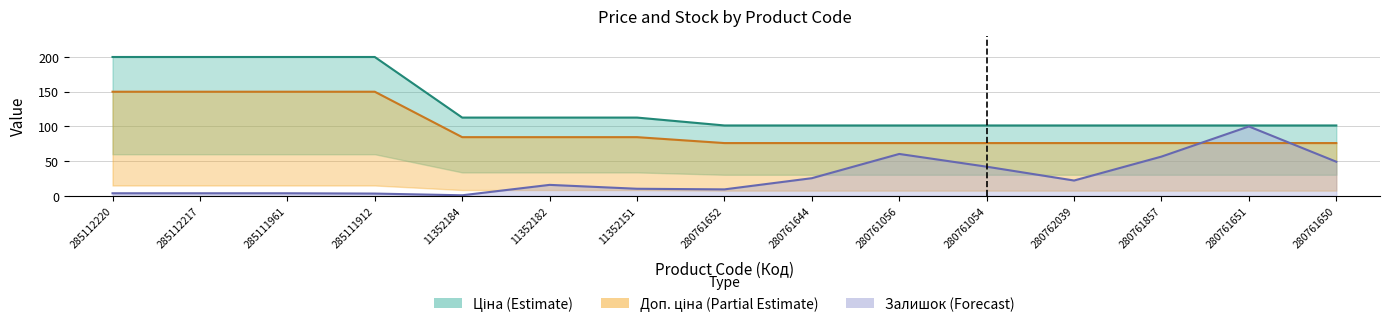

Where is Залишок nearest to the value 50?

280761650